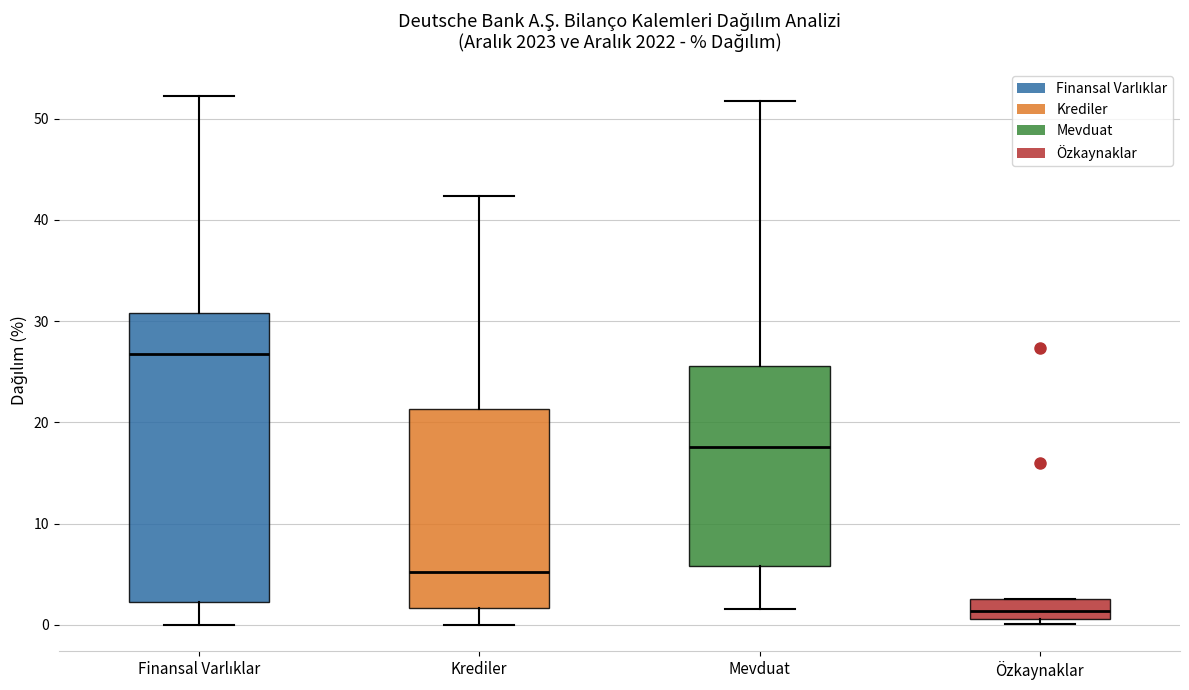

Which box has the highest median line?

Finansal Varlıklar